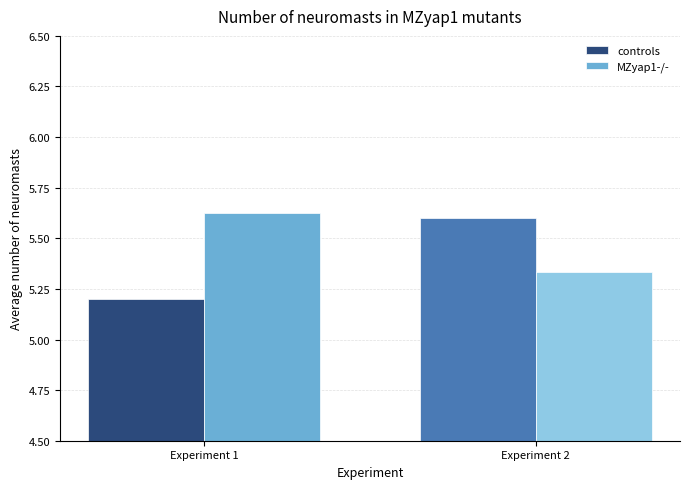

Rank the series at Experiment 2 from lowest to highest value.

MZyap1-/-, controls